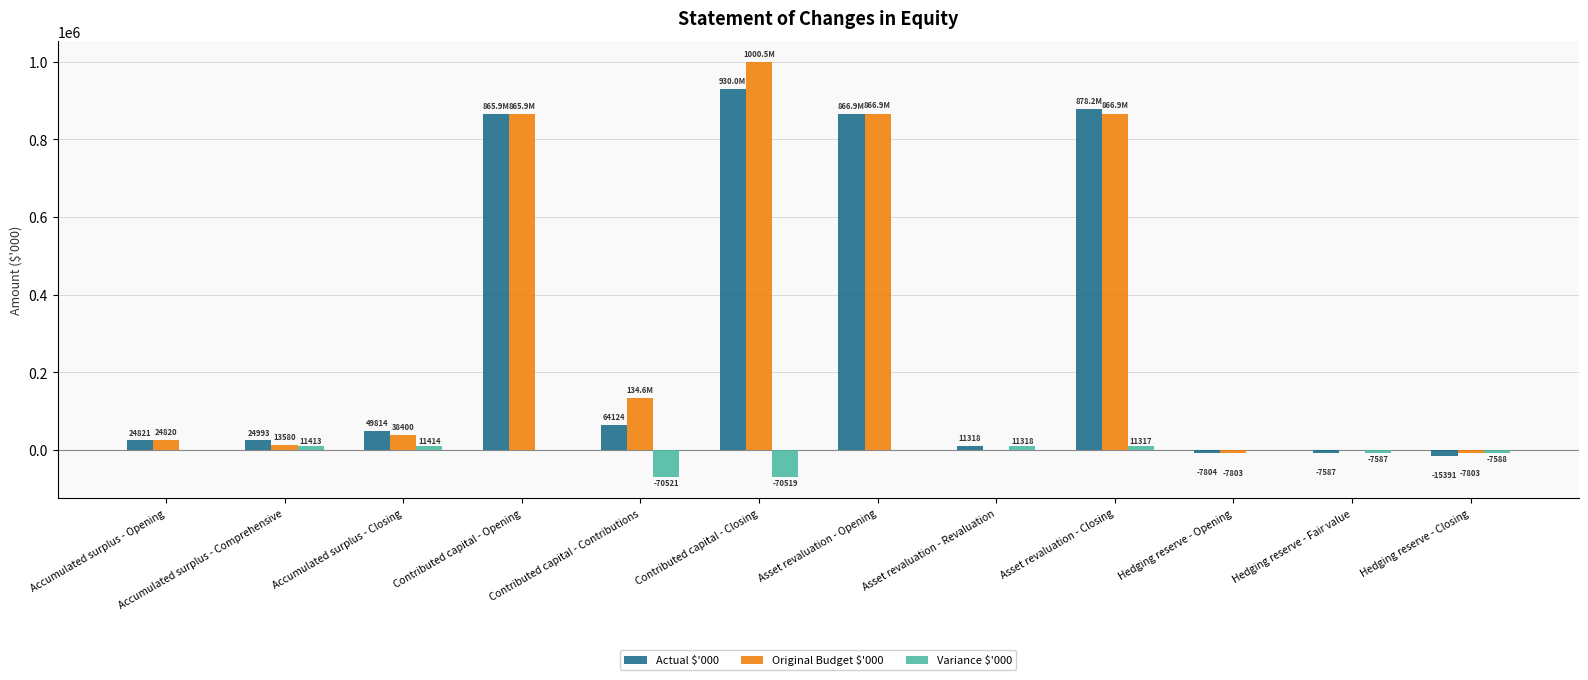

What is the maximum value for Actual $'000?

929988.1